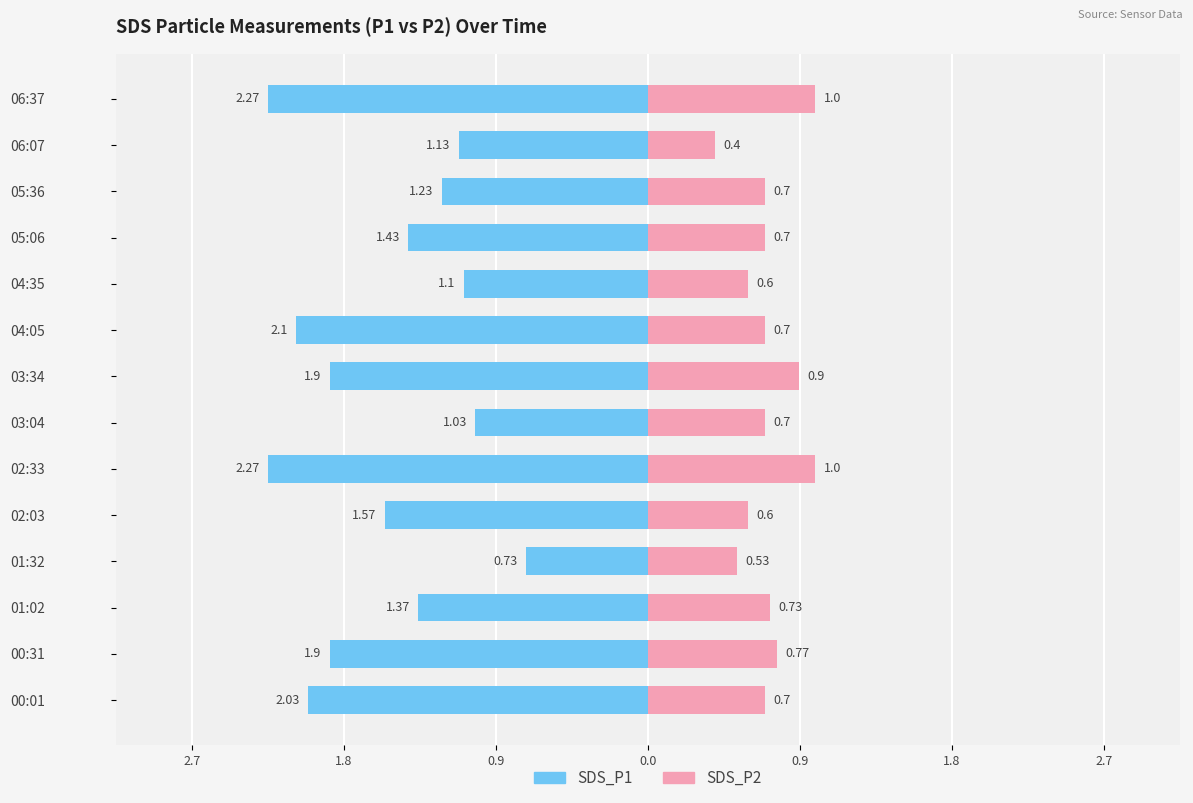

Where is SDS_P2 nearest to the value 0?

06:07